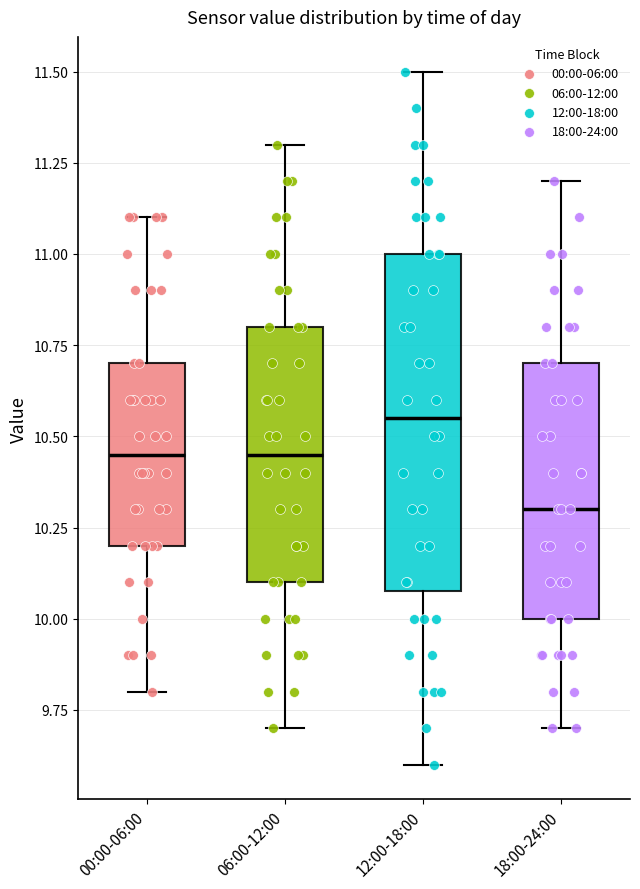

Which box has the highest median line?

12:00-18:00